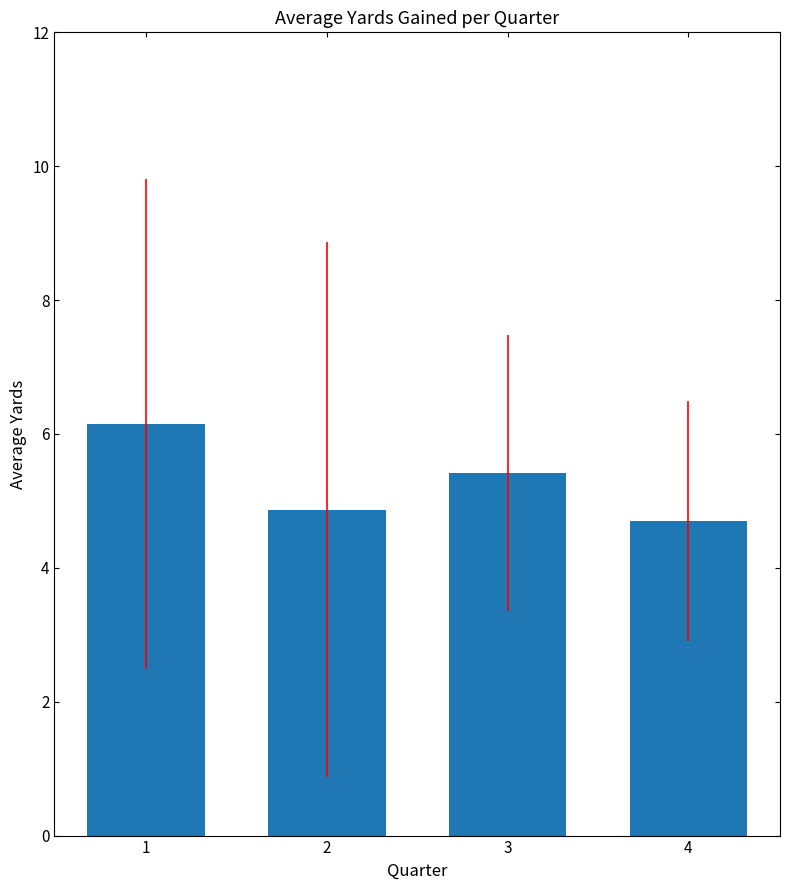

Rank the categories by value from lowest to highest.

4, 2, 3, 1